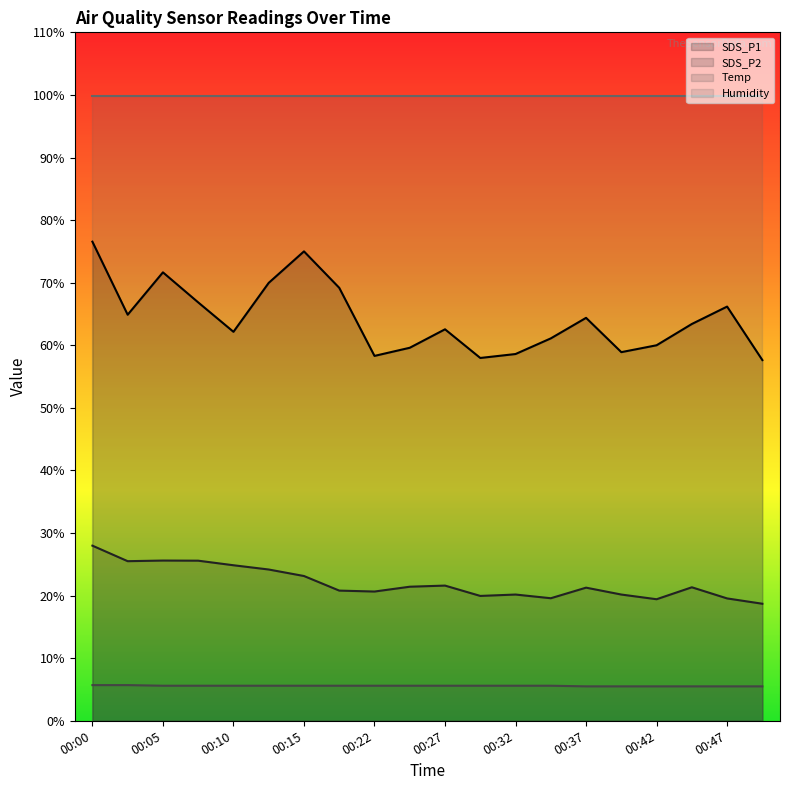

How many lines are shown in the chart?

4